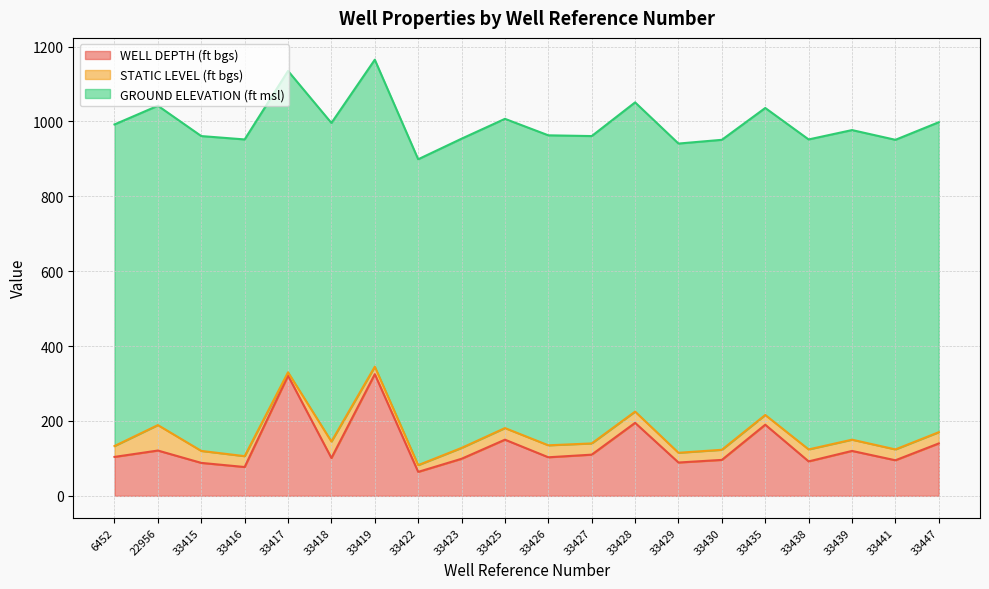

What is the average value of the WELL DEPTH (ft bgs) series?

134